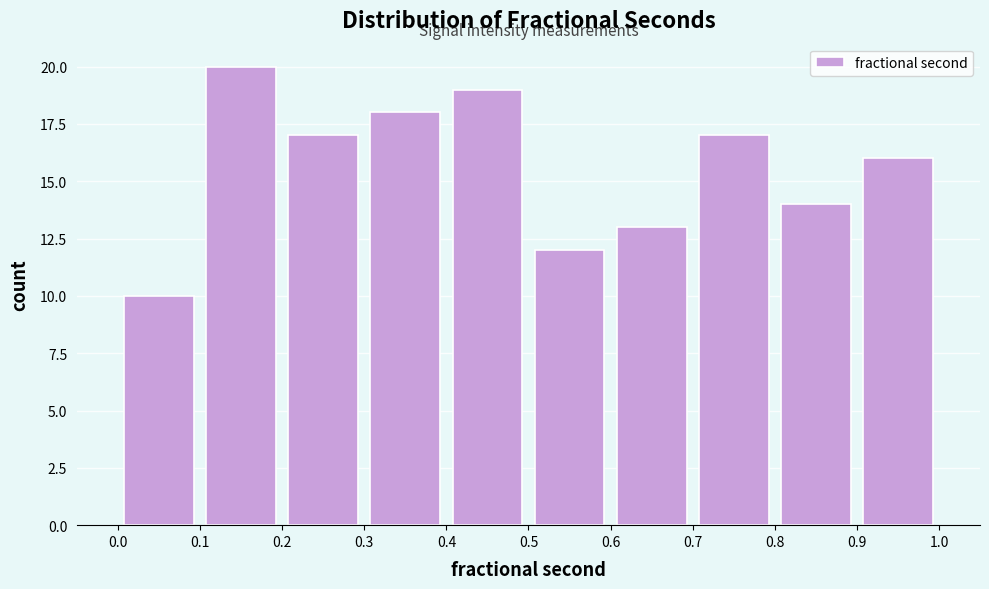

Over which range of the x-axis is the bar tallest?

0.1 to 0.2